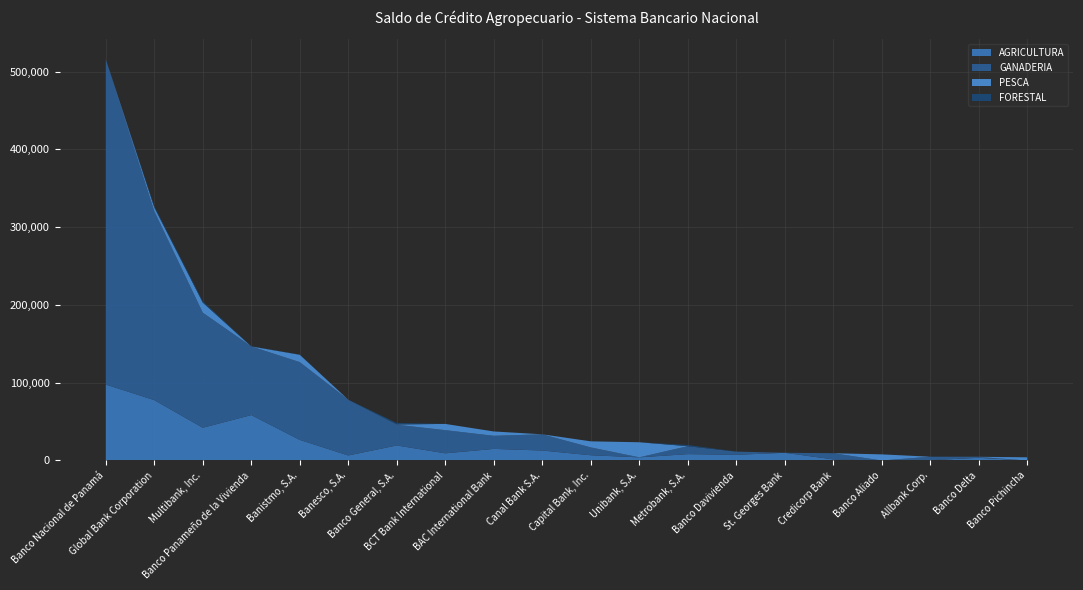

Reading right to left, transcribe all the data shown in this chart.

AGRICULTURA: Banco Pichincha=0.0	Banco Delta=3462.4	Allbank Corp.=406.9	Banco Aliado=0.0	Credicorp Bank=1451.9	St. Georges Bank=9929.8	Banco Davivienda=7326.1	Metrobank, S.A.=8186.6	Unibank, S.A.=4080.0	Capital Bank, Inc.=6756.4	Canal Bank S.A.=12838.7	BAC International Bank=14938.9	BCT Bank International=9233.0	Banco General, S.A.=19352.3	Banesco, S.A.=6472.3	Banistmo, S.A.=26487.2	Banco Panameño de la Vivienda=58423.6	Multibank, Inc.=42107.4	Global Bank Corporation=77665.7	Banco Nacional de Panamá=97649.5
GANADERIA: Banco Pichincha=0.0	Banco Delta=1110.5	Allbank Corp.=4472.8	Banco Aliado=0.0	Credicorp Bank=7914.4	St. Georges Bank=0.0	Banco Davivienda=4126.5	Metrobank, S.A.=10206.0	Unibank, S.A.=0.0	Capital Bank, Inc.=10088.1	Canal Bank S.A.=20854.1	BAC International Bank=16824.6	BCT Bank International=29772.0	Banco General, S.A.=26677.0	Banesco, S.A.=71728.5	Banistmo, S.A.=100016.6	Banco Panameño de la Vivienda=88258.3	Multibank, Inc.=147980.7	Global Bank Corporation=242859.7	Banco Nacional de Panamá=418165.9
PESCA: Banco Pichincha=4105.0	Banco Delta=186.3	Allbank Corp.=0.0	Banco Aliado=7886.8	Credicorp Bank=0.0	St. Georges Bank=0.0	Banco Davivienda=0.0	Metrobank, S.A.=0.0	Unibank, S.A.=19400.5	Capital Bank, Inc.=7793.4	Canal Bank S.A.=0.0	BAC International Bank=5583.3	BCT Bank International=8039.0	Banco General, S.A.=342.4	Banesco, S.A.=0.0	Banistmo, S.A.=9447.8	Banco Panameño de la Vivienda=0.0	Multibank, Inc.=12926.2	Global Bank Corporation=4948.4	Banco Nacional de Panamá=53.7
FORESTAL: Banco Pichincha=0.0	Banco Delta=0.0	Allbank Corp.=0.0	Banco Aliado=0.0	Credicorp Bank=0.0	St. Georges Bank=0.0	Banco Davivienda=0.0	Metrobank, S.A.=1550.0	Unibank, S.A.=0.0	Capital Bank, Inc.=0.0	Canal Bank S.A.=0.0	BAC International Bank=9.7	BCT Bank International=0.0	Banco General, S.A.=1870.4	Banesco, S.A.=0.0	Banistmo, S.A.=245.5	Banco Panameño de la Vivienda=201.1	Multibank, Inc.=1641.0	Global Bank Corporation=1373.8	Banco Nacional de Panamá=49.3